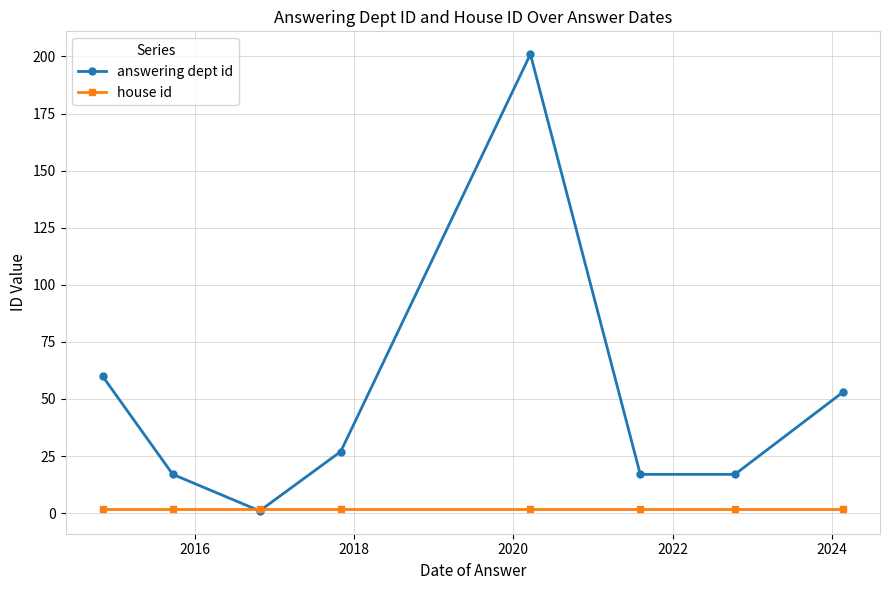

What is the value of the answering dept id point at the 6th from the left?

17